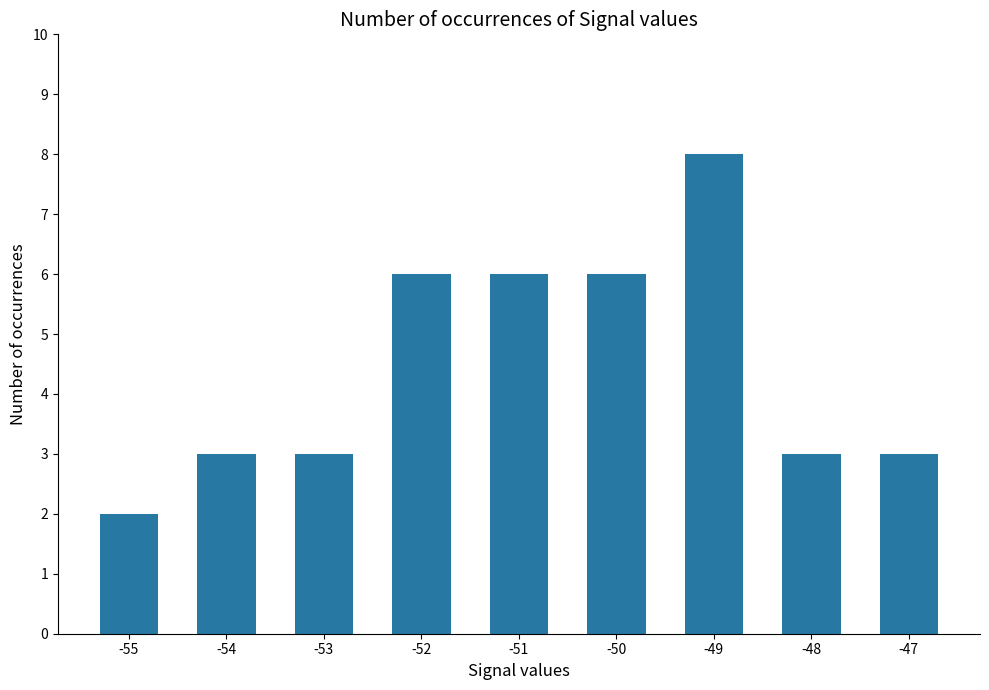

What is the value of the 6th bar from the left?

6